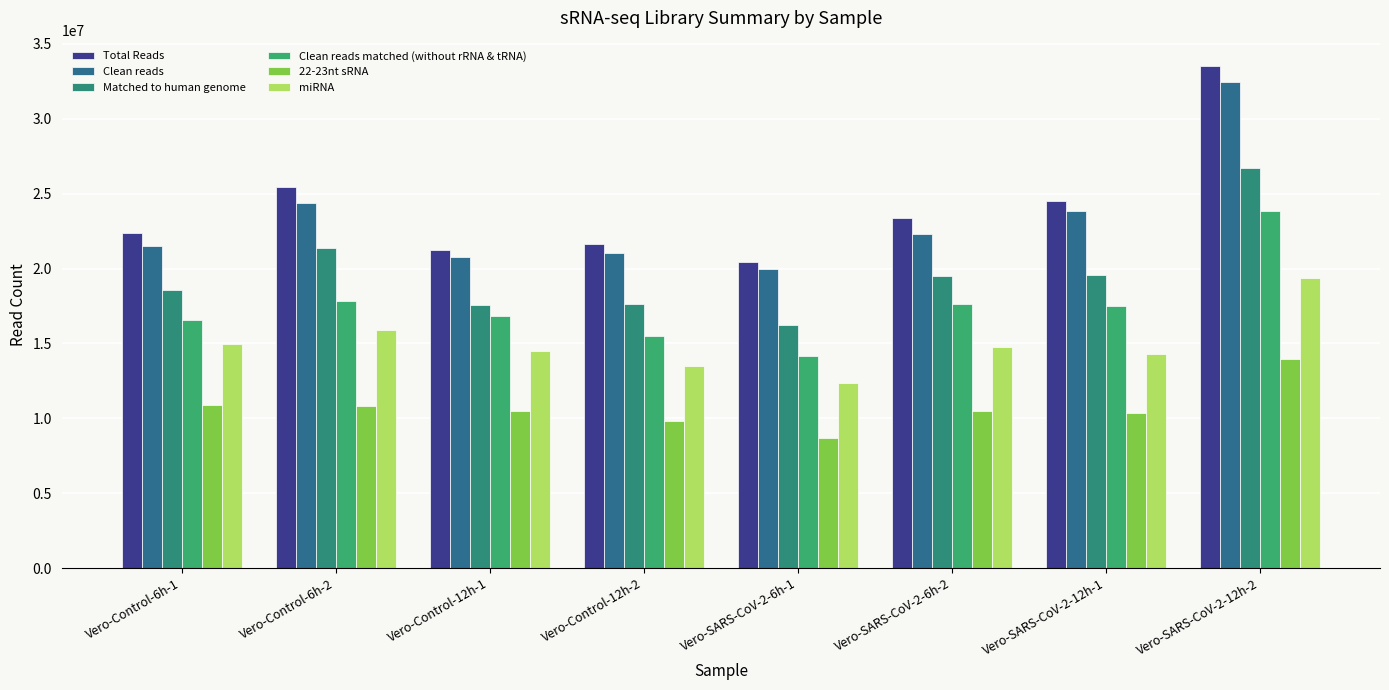

Rank the categories by 22-23nt sRNA value from highest to lowest.

Vero-SARS-CoV-2-12h-2, Vero-Control-6h-1, Vero-Control-6h-2, Vero-SARS-CoV-2-6h-2, Vero-Control-12h-1, Vero-SARS-CoV-2-12h-1, Vero-Control-12h-2, Vero-SARS-CoV-2-6h-1